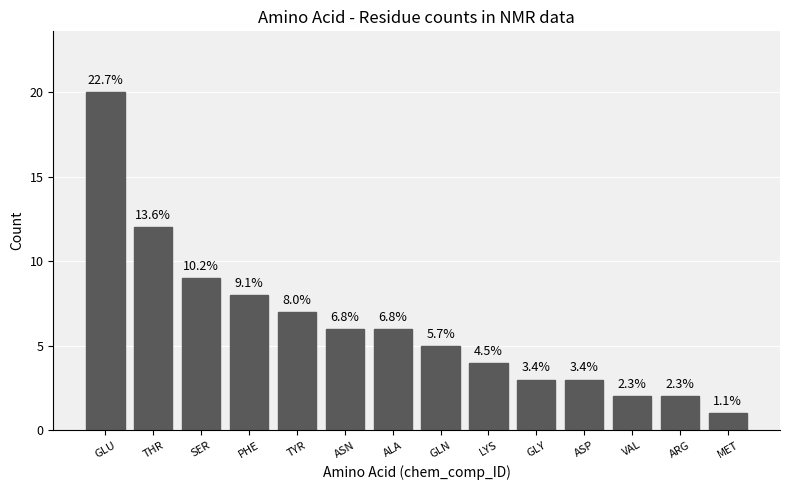

Does the chart contain any negative values?

No